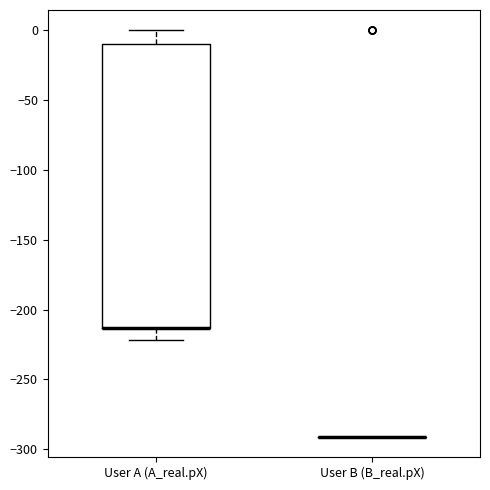

Where is the upper edge of the box for User A (A_real.pX) on the y-axis? The values are not printed on the chart, so give them approximately, as read against the axis.

-10